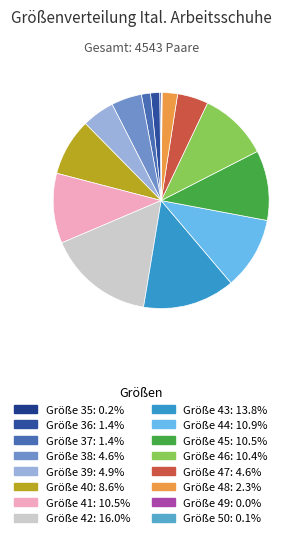

How many slices are in this pie chart?

16